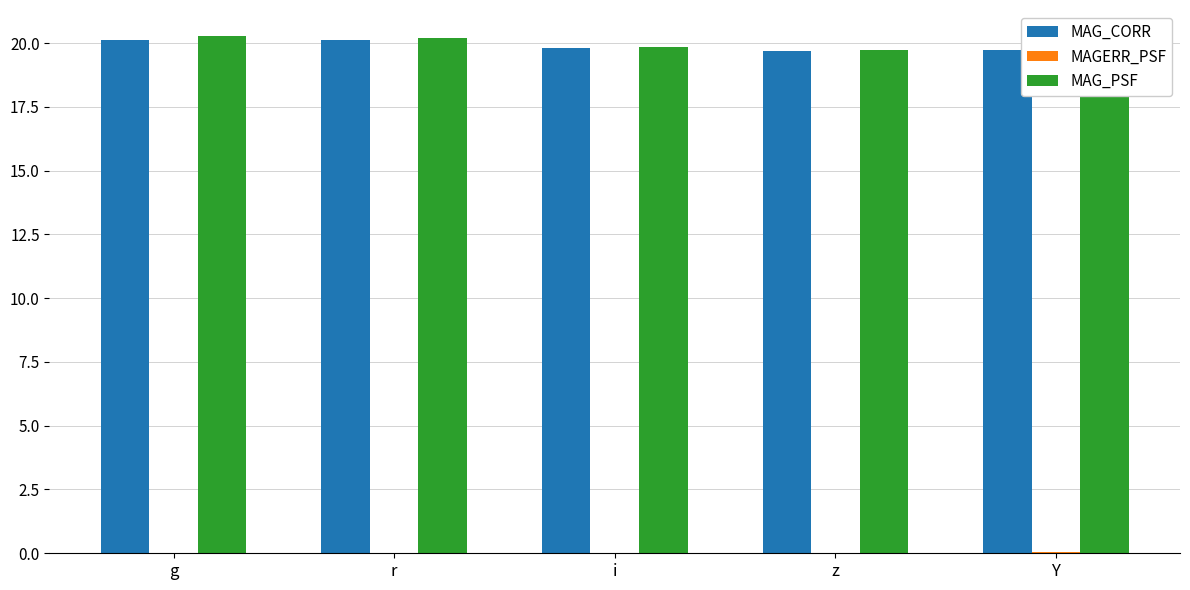

What is the greatest value displayed?

20.3